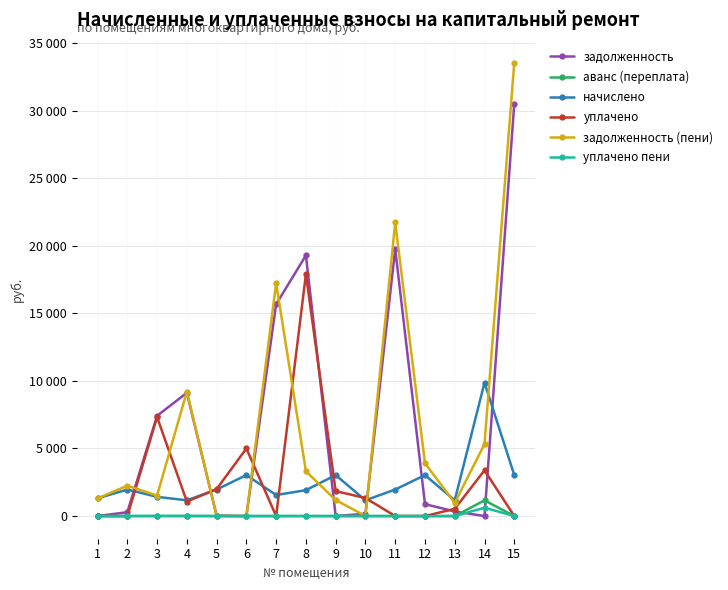

What are all the series names shown in the legend?

задолженность, аванс (переплата), начислено, уплачено, задолженность (пени), уплачено пени